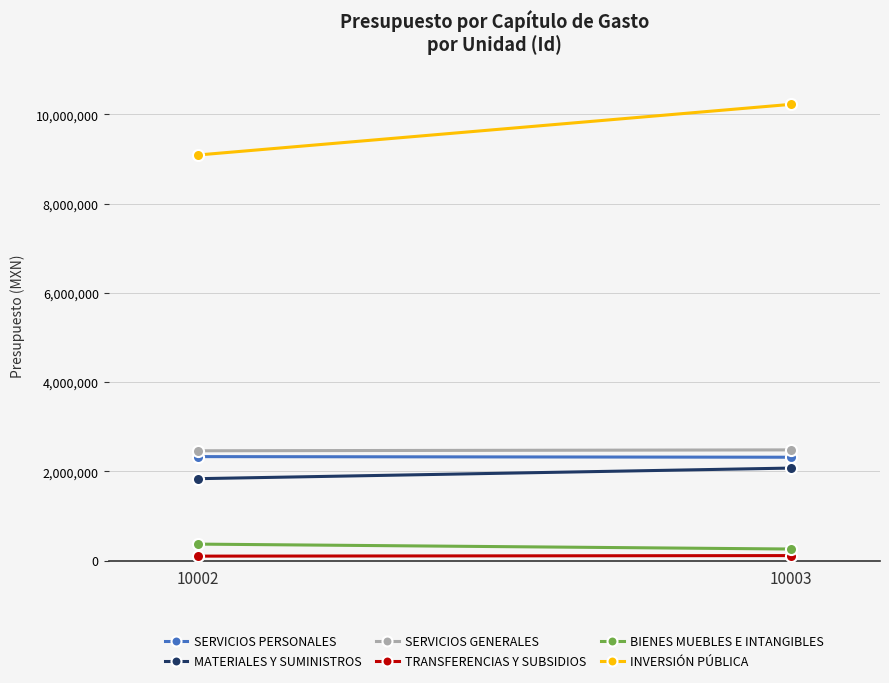

What is the average value of the TRANSFERENCIAS Y SUBSIDIOS series?

108104.4